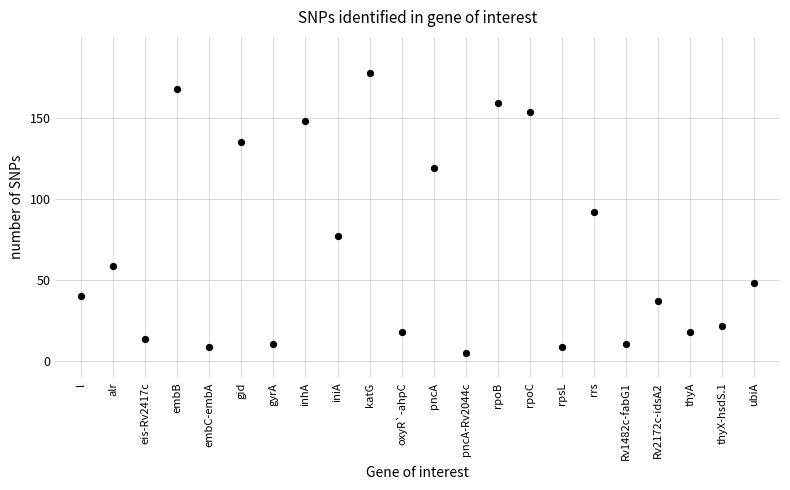

What is the range of Y values (max minus min)?

173